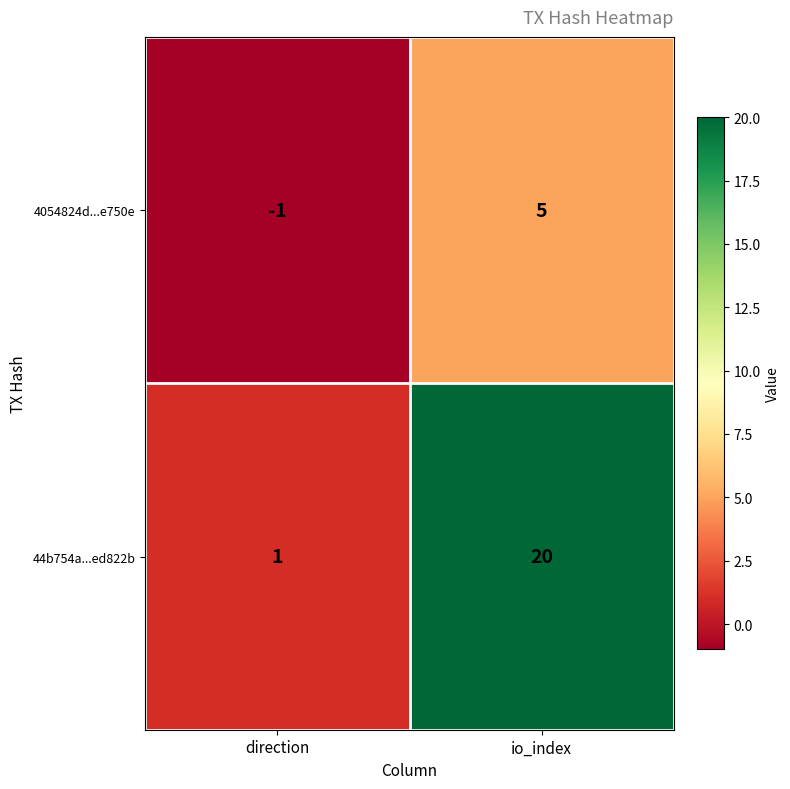

What is the difference between the maximum and minimum values in the 44b754a...ed822b series?

19